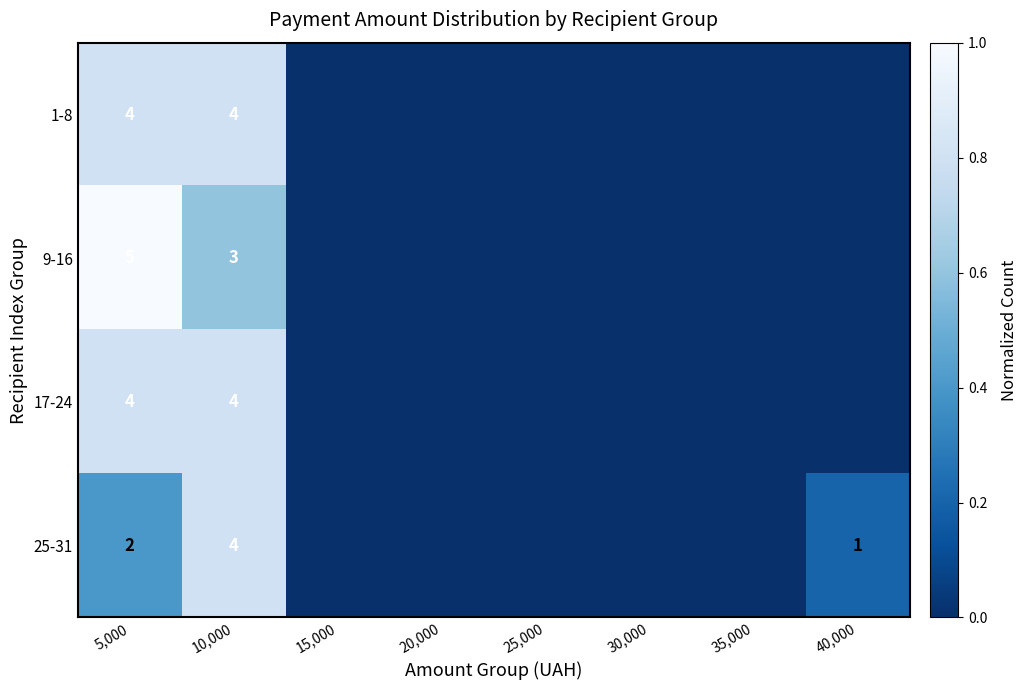

What is the difference between the maximum and minimum values in the 1-8 series?

0.8